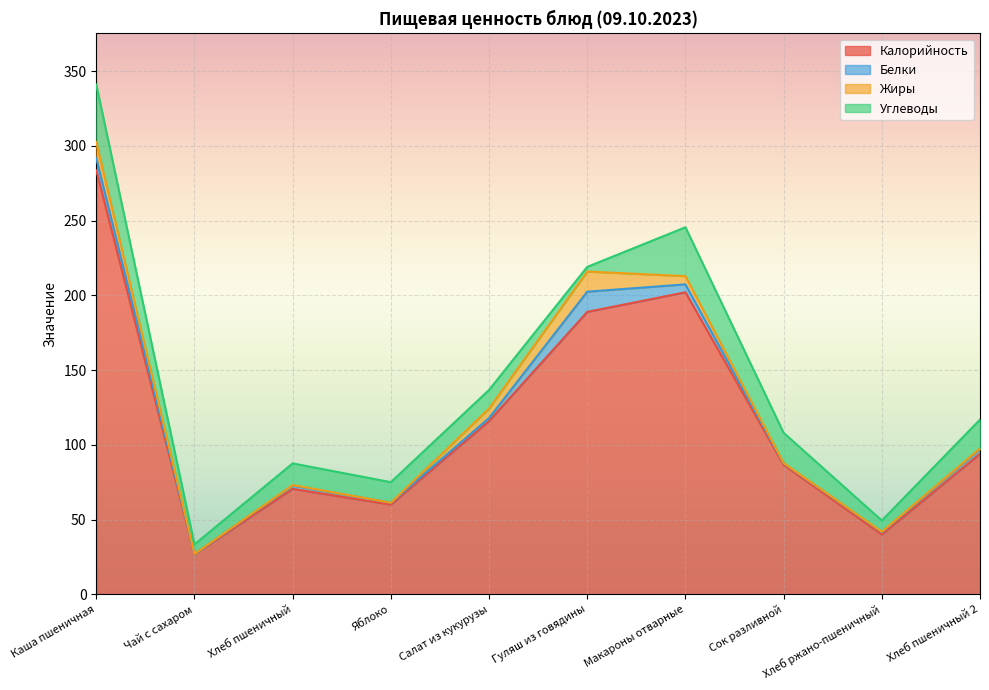

Reading left to right, transcribe all the data shown in this chart.

Калорийность: Каша пшеничная=283.5	Чай с сахаром=26.8	Хлеб пшеничный=70.5	Яблоко=60.0	Салат из кукурузы=115.9	Гуляш из говядины=188.9	Макароны отварные=202.0	Сок разливной=86.6	Хлеб ржано-пшеничный=40.0	Хлеб пшеничный 2=94.0
Белки: Каша пшеничная=8.2	Чай с сахаром=0.2	Хлеб пшеничный=2.3	Яблоко=1.2	Салат из кукурузы=2.0	Гуляш из говядины=13.5	Макароны отварные=5.3	Сок разливной=1.0	Хлеб ржано-пшеничный=1.5	Хлеб пшеничный 2=3.2
Жиры: Каша пшеничная=10.8	Чай с сахаром=0.0	Хлеб пшеничный=0.3	Яблоко=0.0	Салат из кукурузы=6.4	Гуляш из говядины=13.5	Макароны отварные=5.5	Сок разливной=0.2	Хлеб ржано-пшеничный=0.3	Хлеб пшеничный 2=0.4
Углеводы: Каша пшеничная=38.5	Чай с сахаром=6.4	Хлеб пшеничный=14.5	Яблоко=13.8	Салат из кукурузы=12.4	Гуляш из говядины=3.1	Макароны отварные=32.7	Сок разливной=20.2	Хлеб ржано-пшеничный=7.5	Хлеб пшеничный 2=19.3